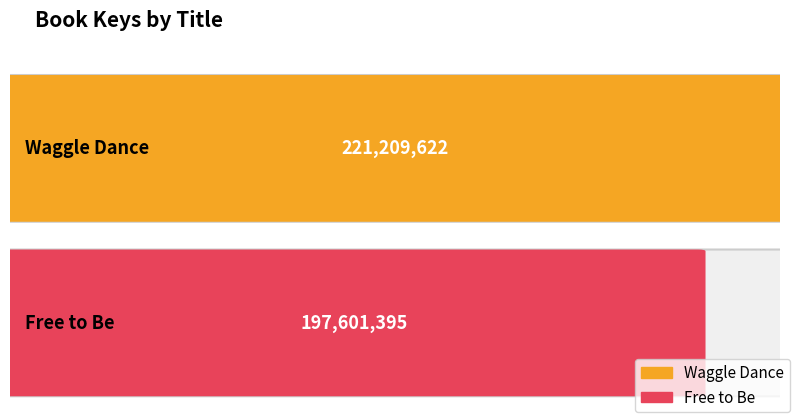

What is the difference between the values at Waggle Dance and Free to Be?

23608227